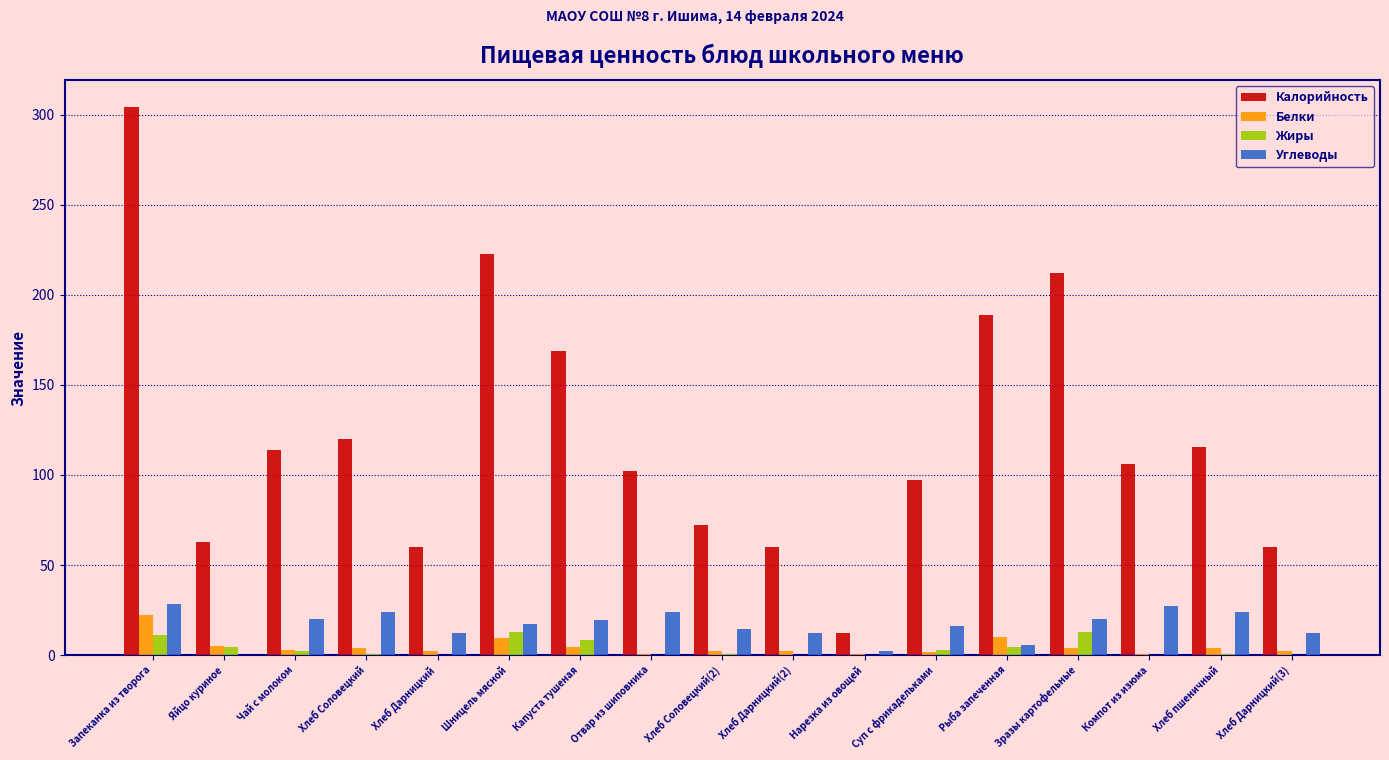

What is the sum of all Углеводы values?

279.5